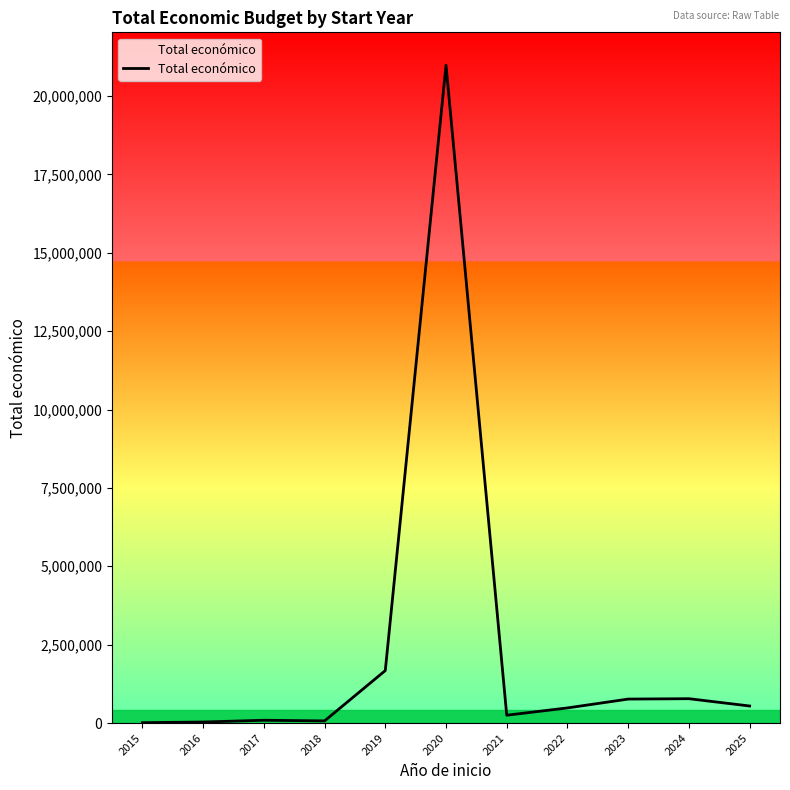

What is the approximate value at 2025, to the nearest 50?

544150